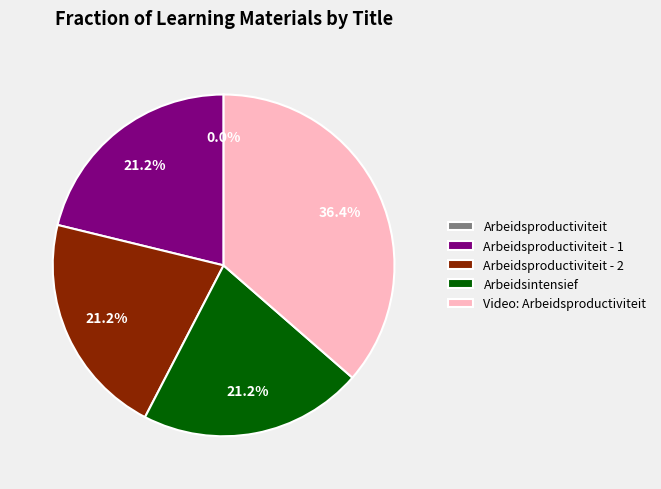

Is there a majority slice in this chart?

No